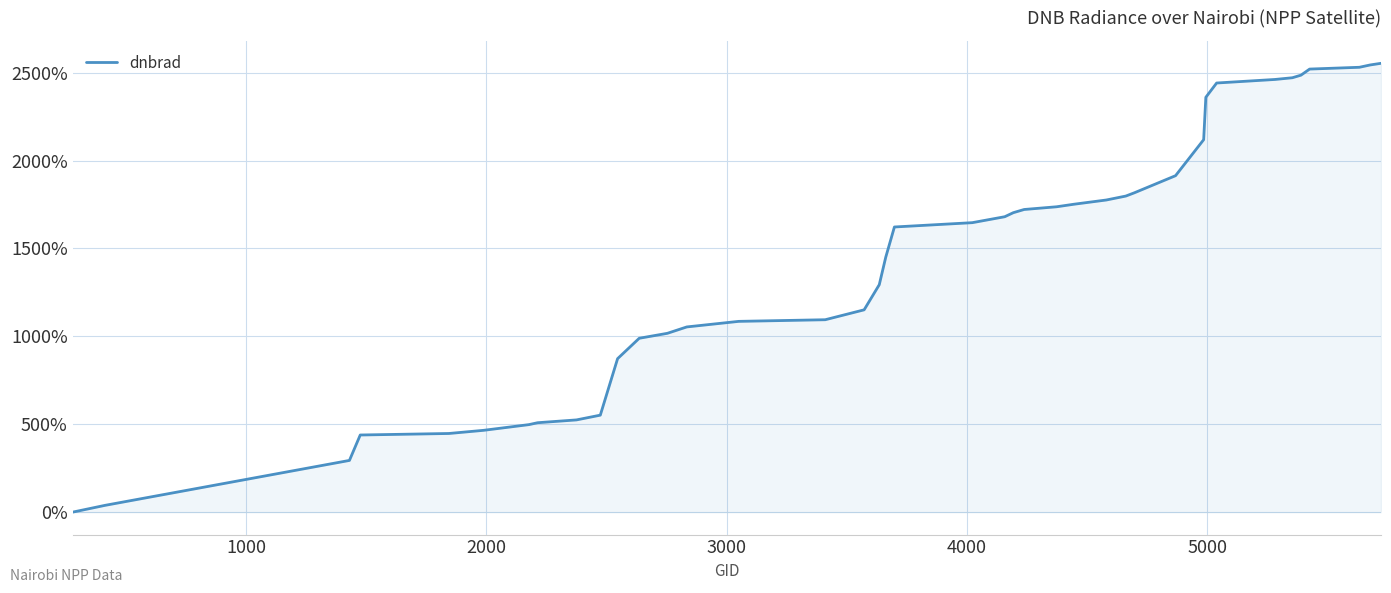

What is the difference between the maximum and minimum values?

2553.0